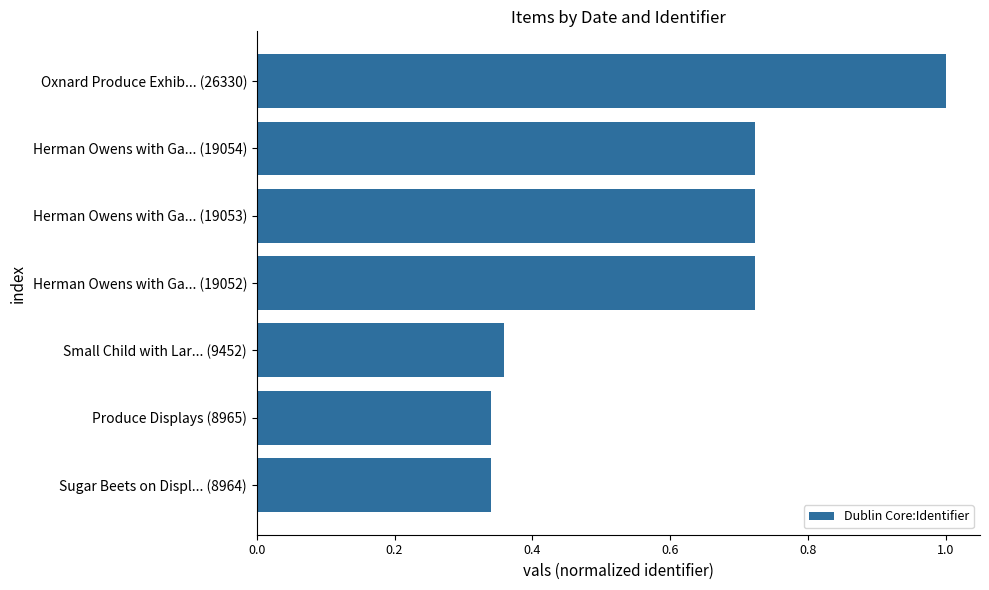

What is the average value?

0.6